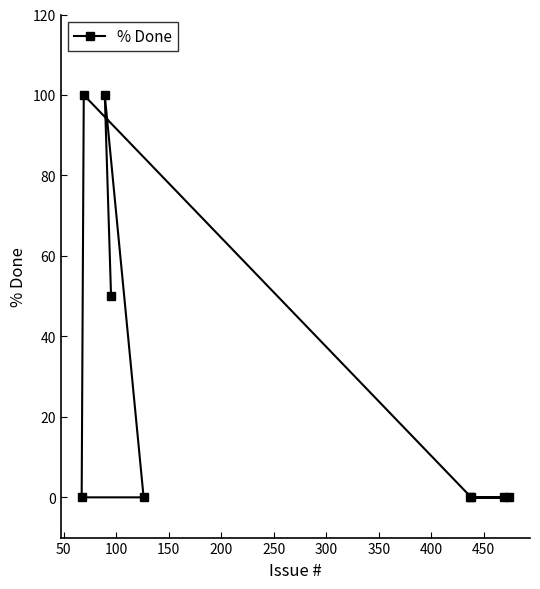

True or false: there are more than 2 points higher than both neighbors.

False